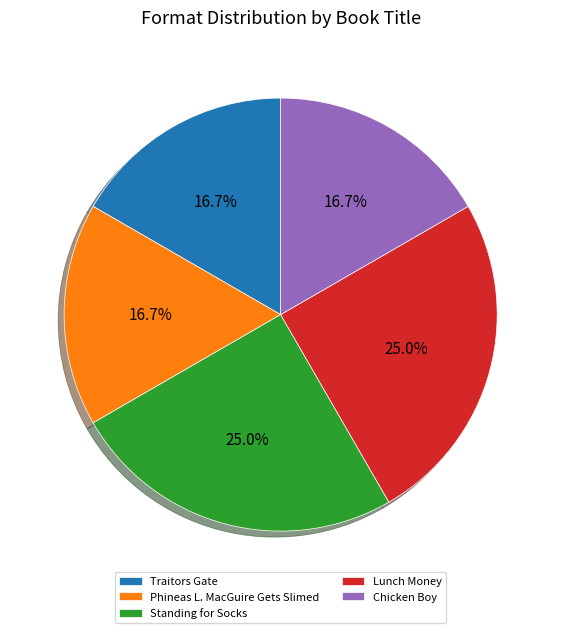

True or false: Standing for Socks accounts for 31% of the total.

False